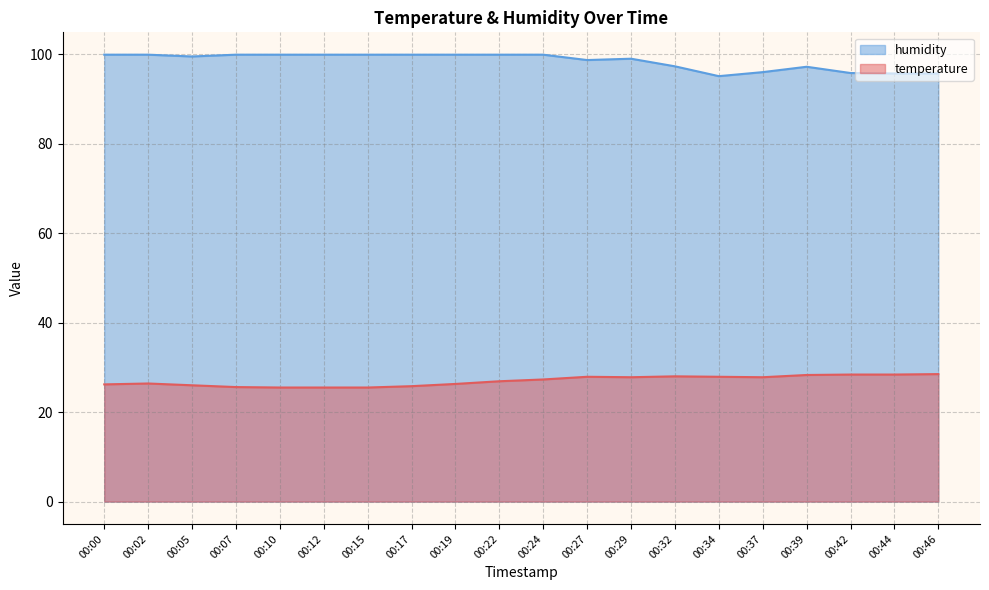

At how many categories does at least one series exceed 82?

20